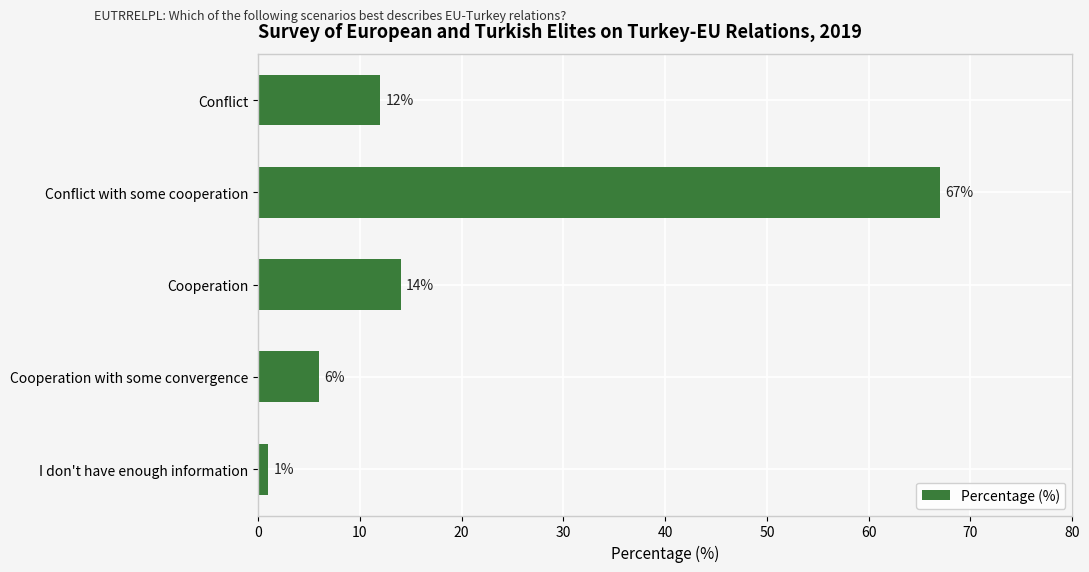

What is the sum of all values?

100